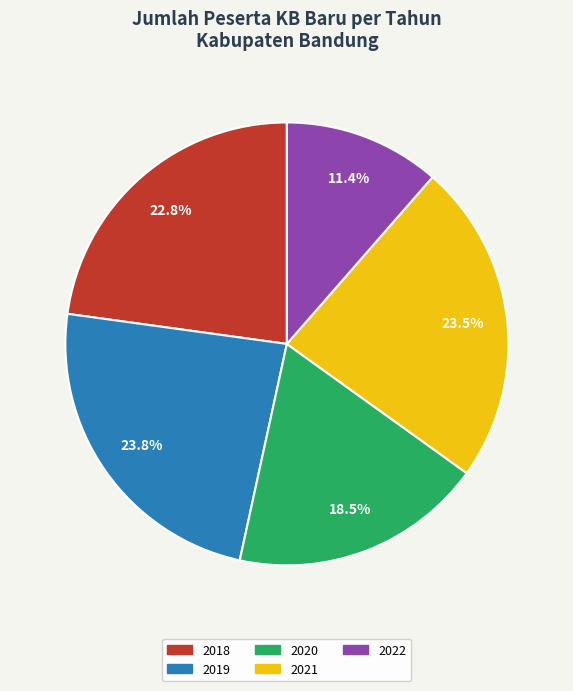

Which category has the smallest portion of the pie?

2022